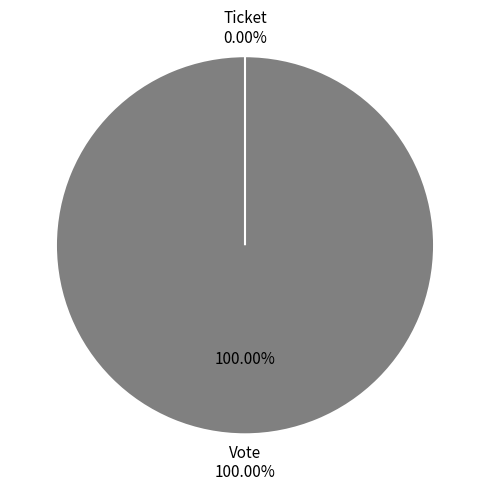

Count the number of slices in the pie.

2